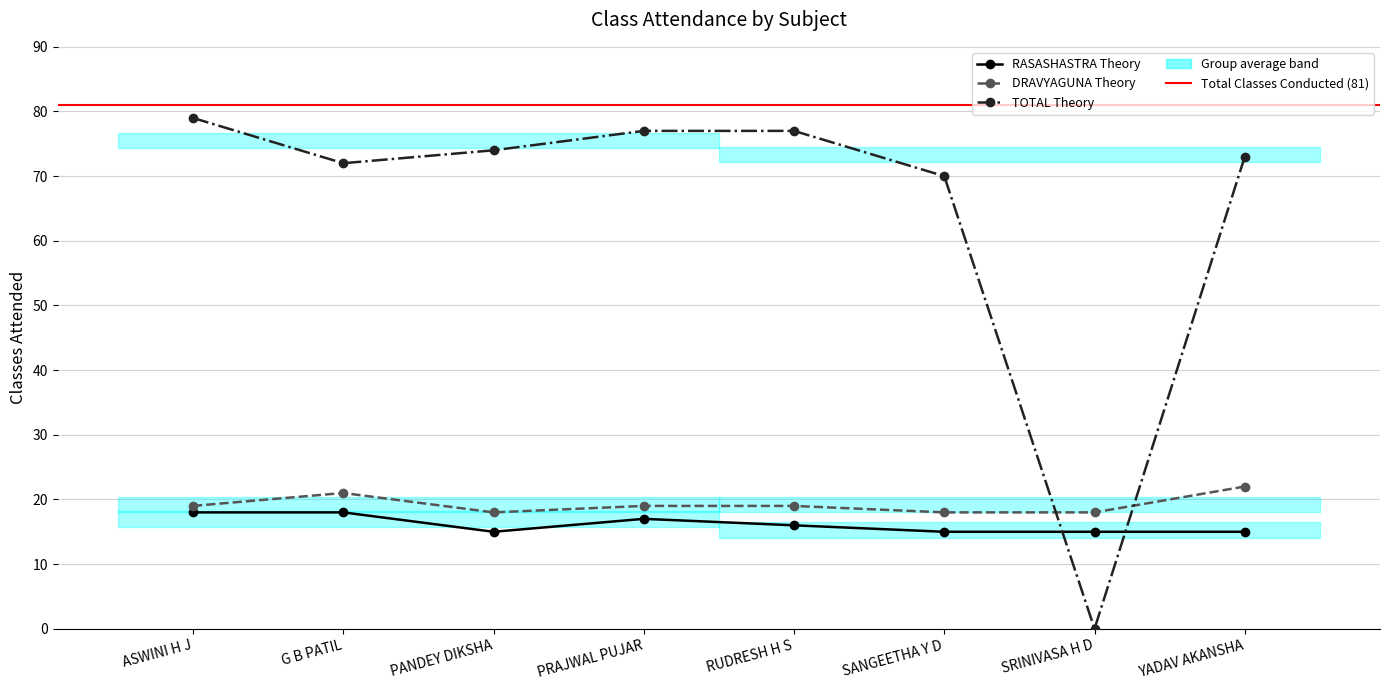

What is the average value of the TOTAL Theory series?

65